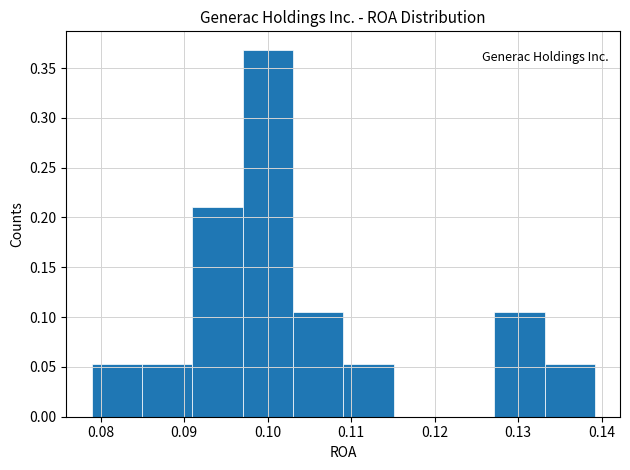

Reading left to right, list every bar in this chart as the range it spans on the x-axis followed by its height. Neither the bar edges nor the heights are printed on the chart, so give them approximately, as read against the axes.

0.079 to 0.085: 0.055
0.085 to 0.091: 0.055
0.091 to 0.097: 0.210
0.097 to 0.103: 0.370
0.103 to 0.109: 0.105
0.109 to 0.115: 0.055
0.115 to 0.121: 0
0.121 to 0.127: 0
0.127 to 0.133: 0.105
0.133 to 0.139: 0.055